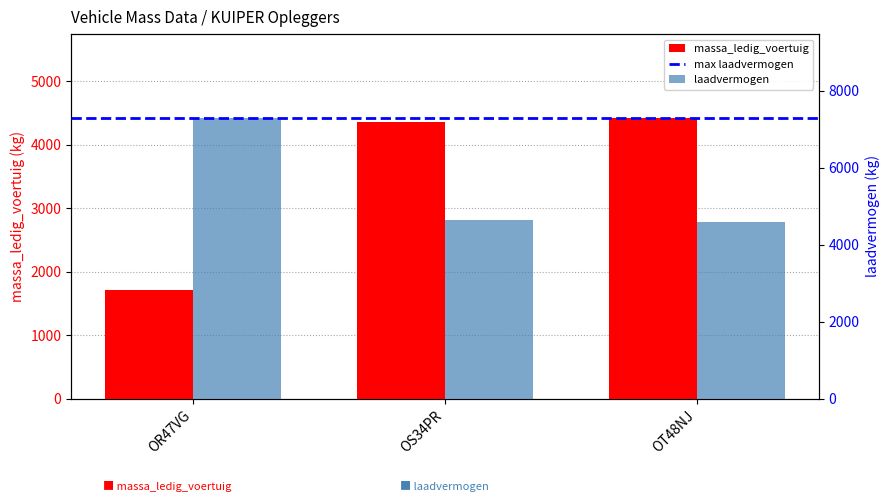

At how many categories does at least one series exceed 2726?

3